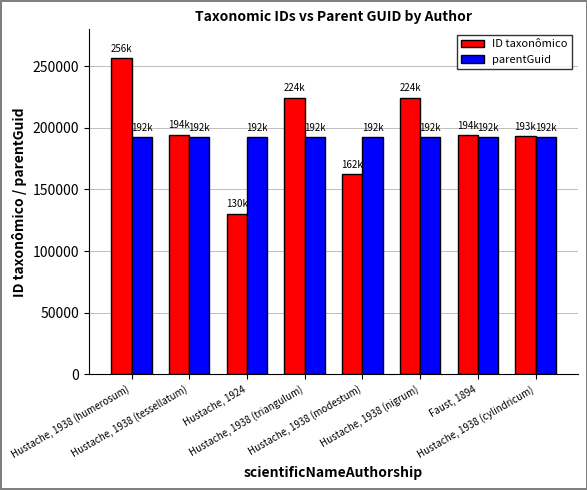

What are all the series names shown in the legend?

ID taxonômico, parentGuid